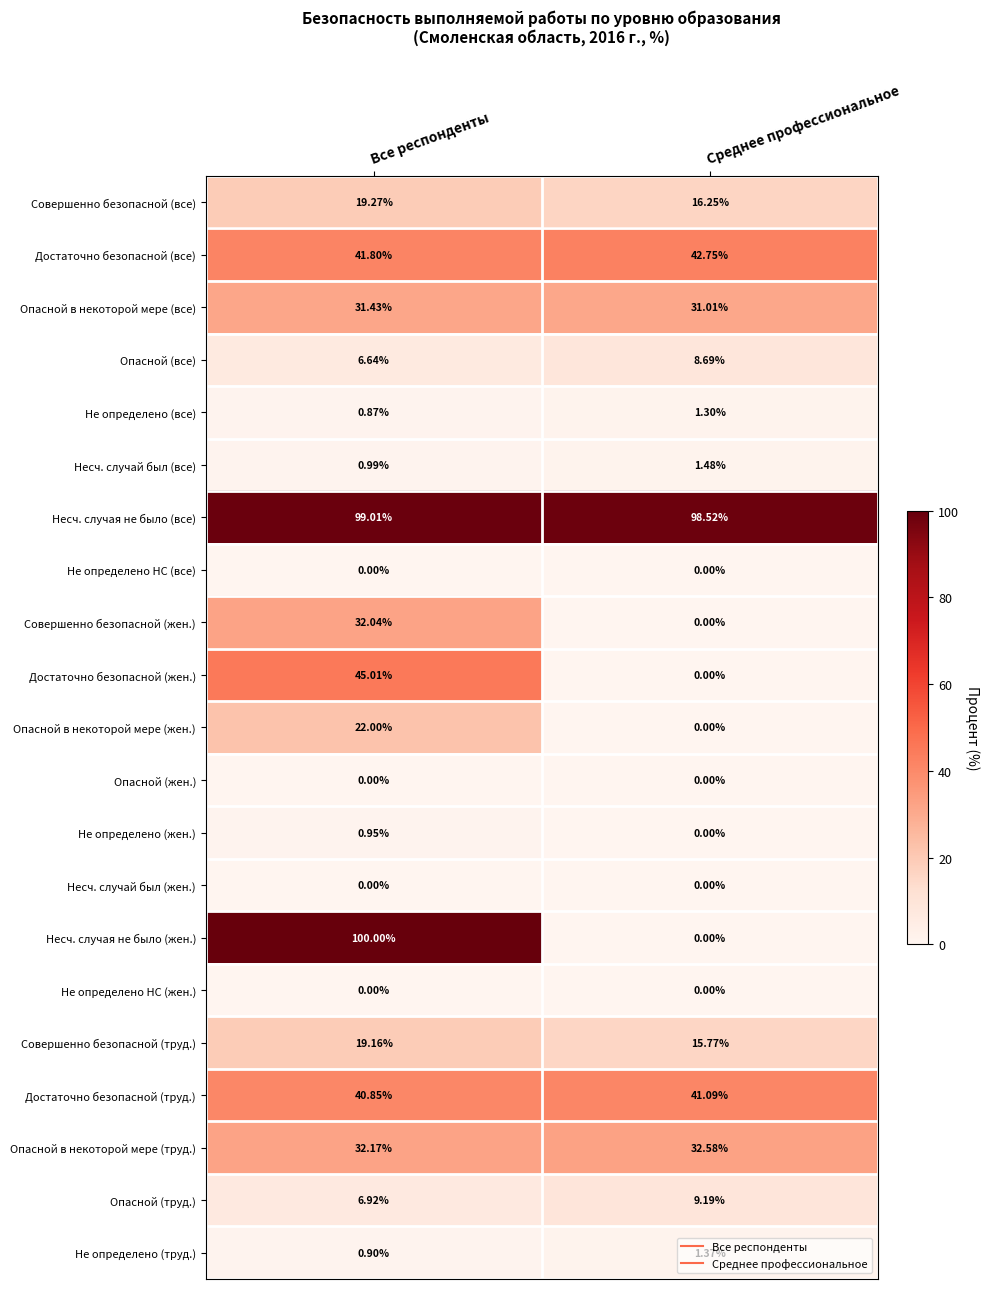

At which label is Достаточно безопасной (труд.) closest to 40?

Все респонденты